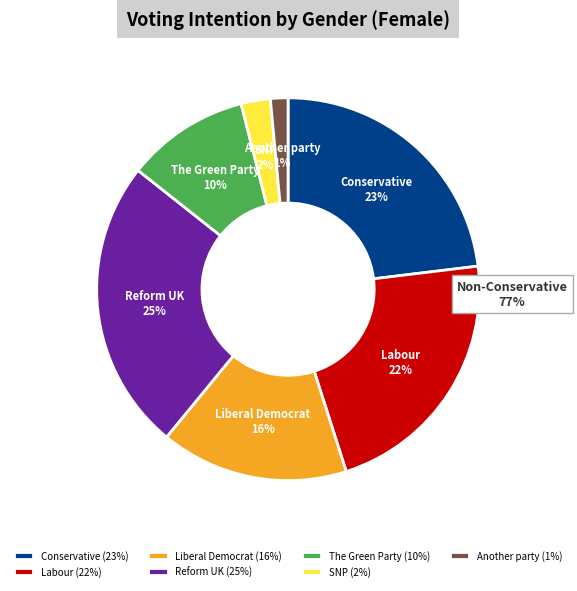

True or false: The Green Party accounts for 18% of the total.

False